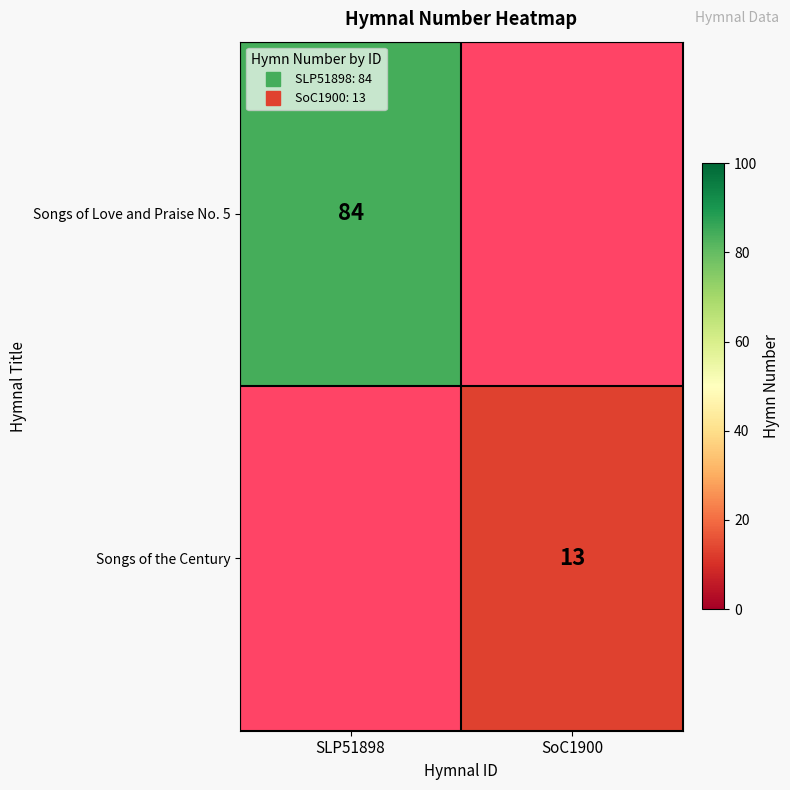

Rank the categories by Songs of Love and Praise No. 5 value from highest to lowest.

SLP51898, SoC1900